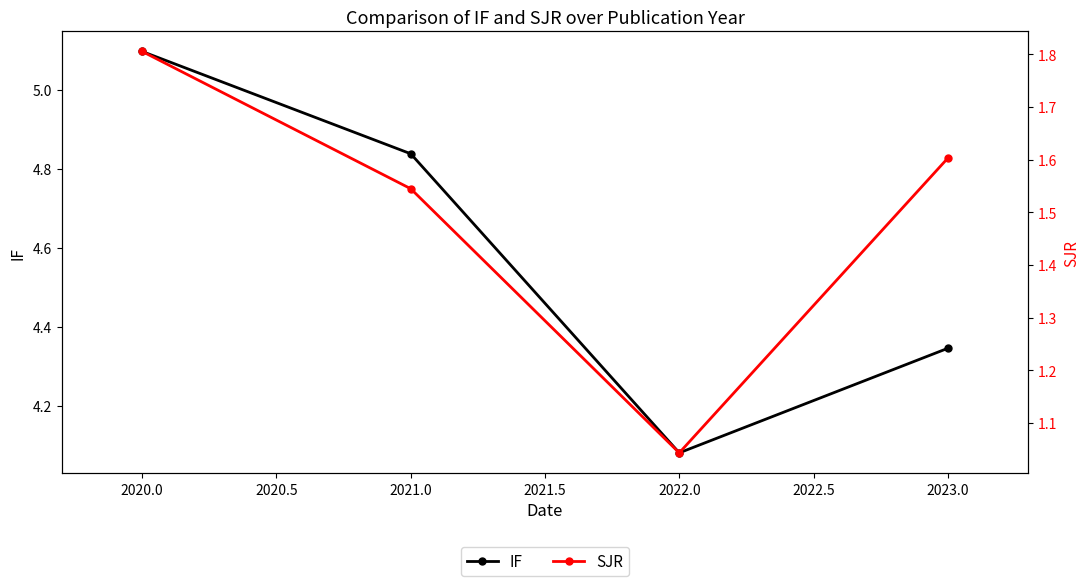

List the labels in order of IF value, smallest first.

2022.0, 2023.0, 2021.0, 2020.0